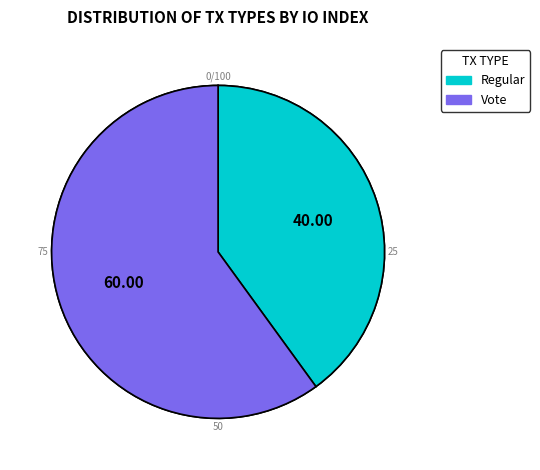

What is the smallest slice in the pie chart?

Regular